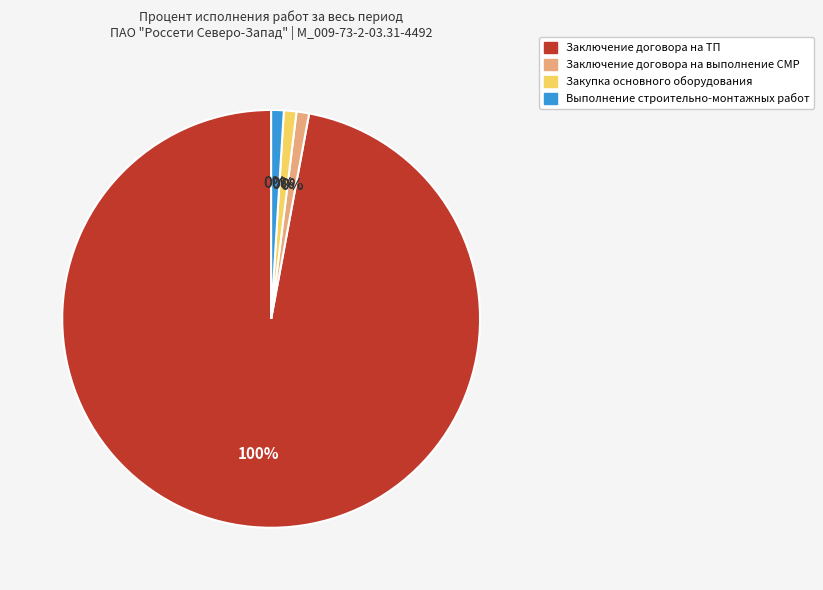

Which slice is the smallest?

Заключение договора на выполнение СМР (0%)